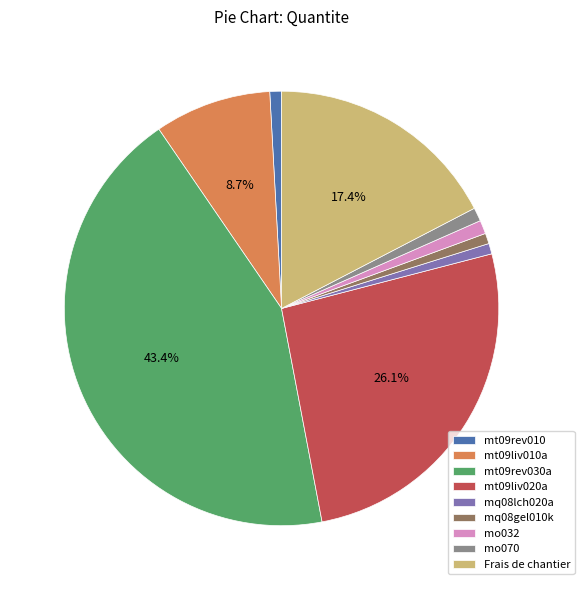

Is the sum of mq08gel010k and mt09rev030a greater than half?

No